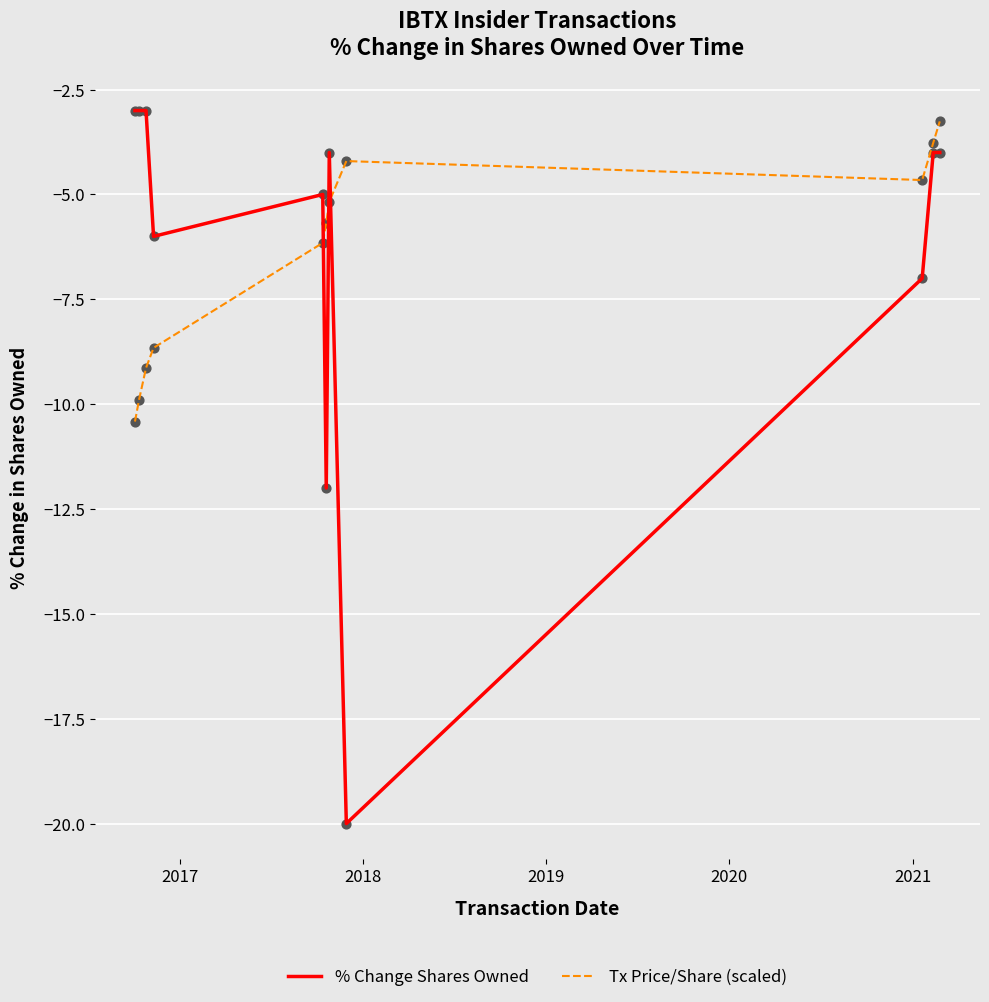

Which series has the widest spread of values?

% Change Shares Owned